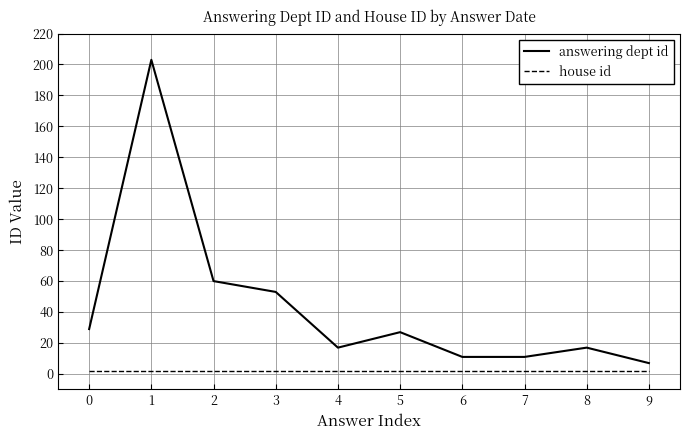

Count the number of categories in the chart.

10